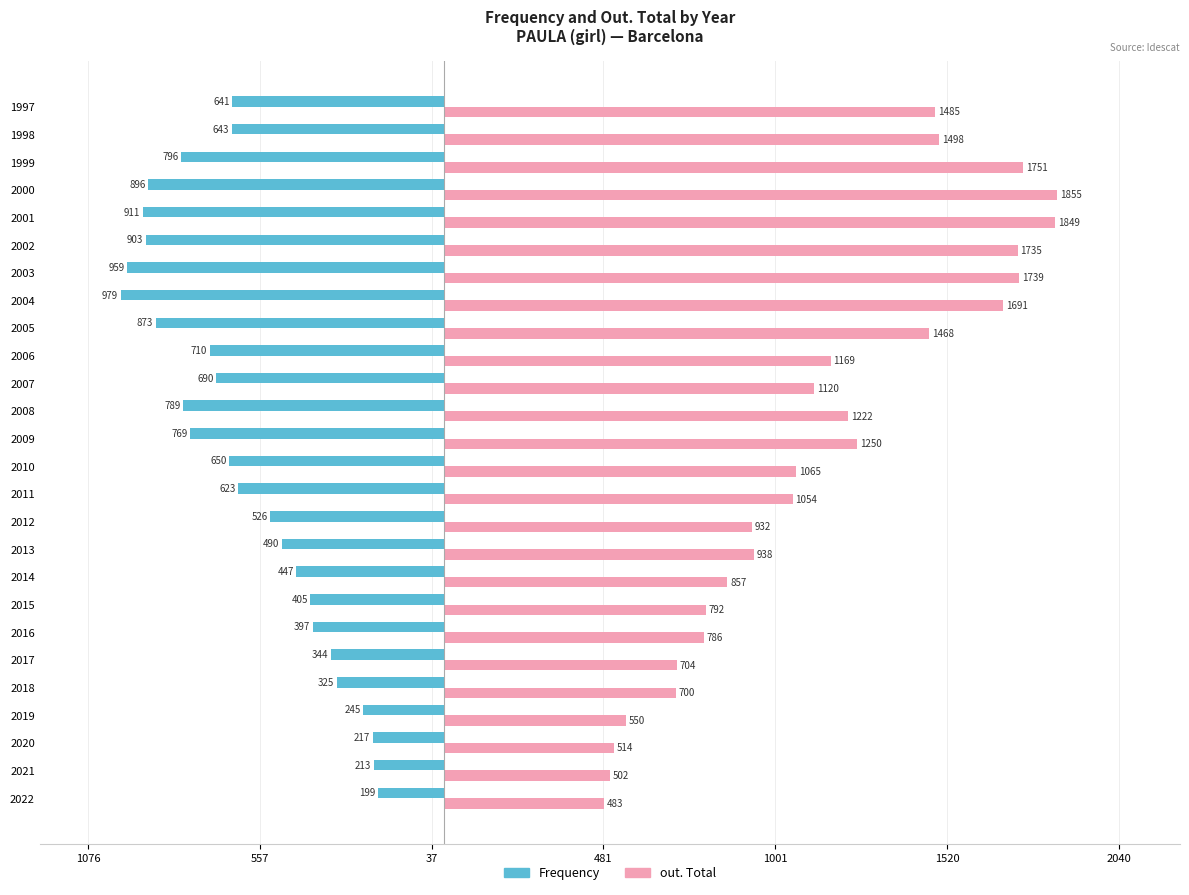

What is the average value of the Frequency series?

-602